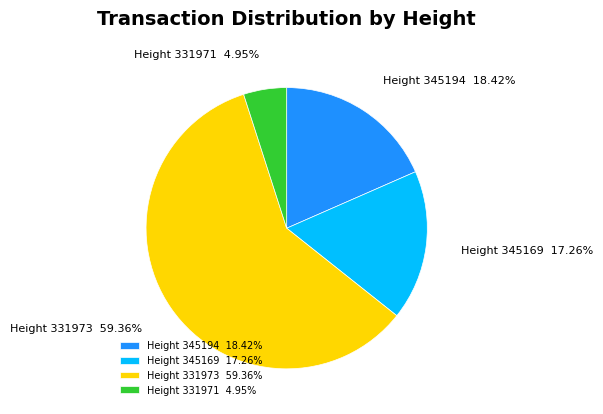

How many slices are in this pie chart?

4